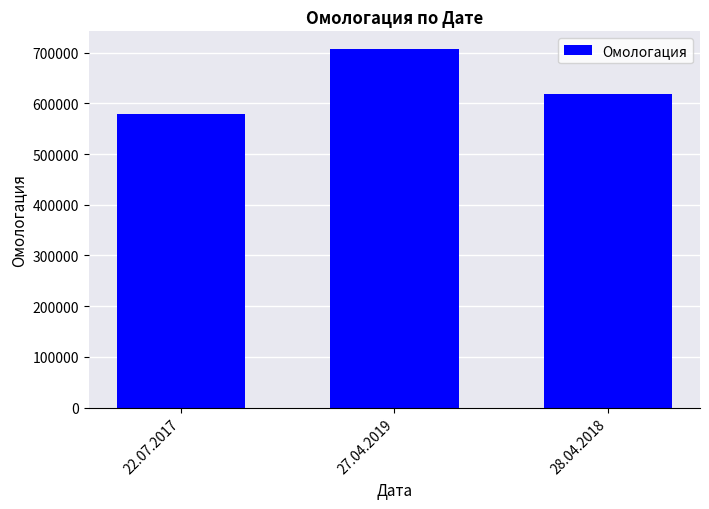

Are the bars horizontal?

No